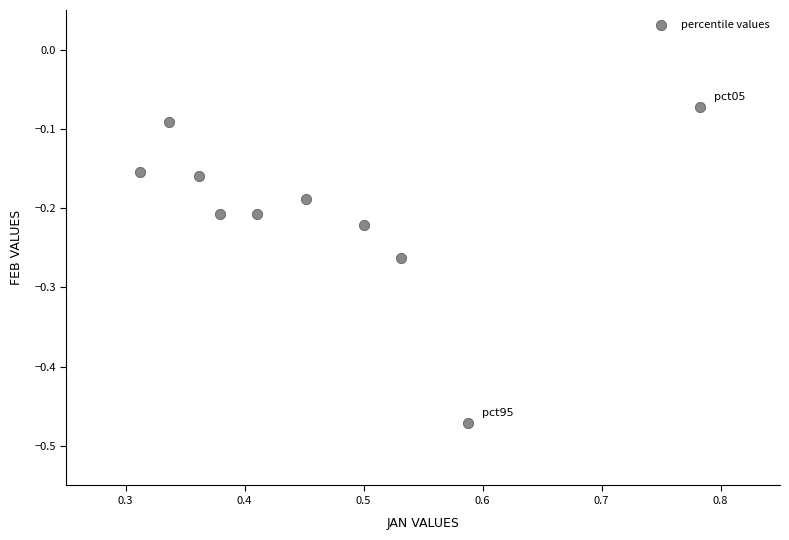

What is the range of X values (max minus min)?

0.5